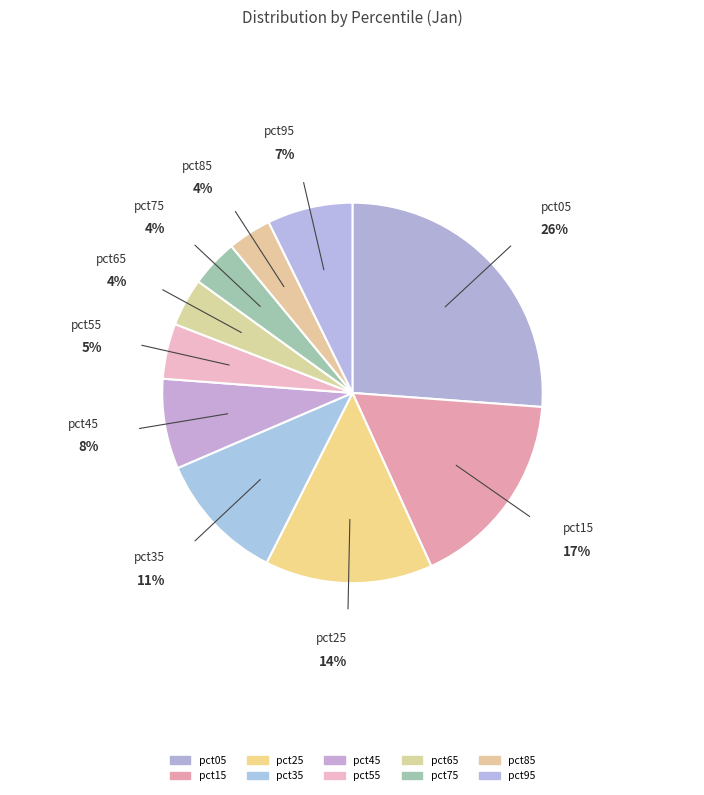

Count the number of slices in the pie.

10